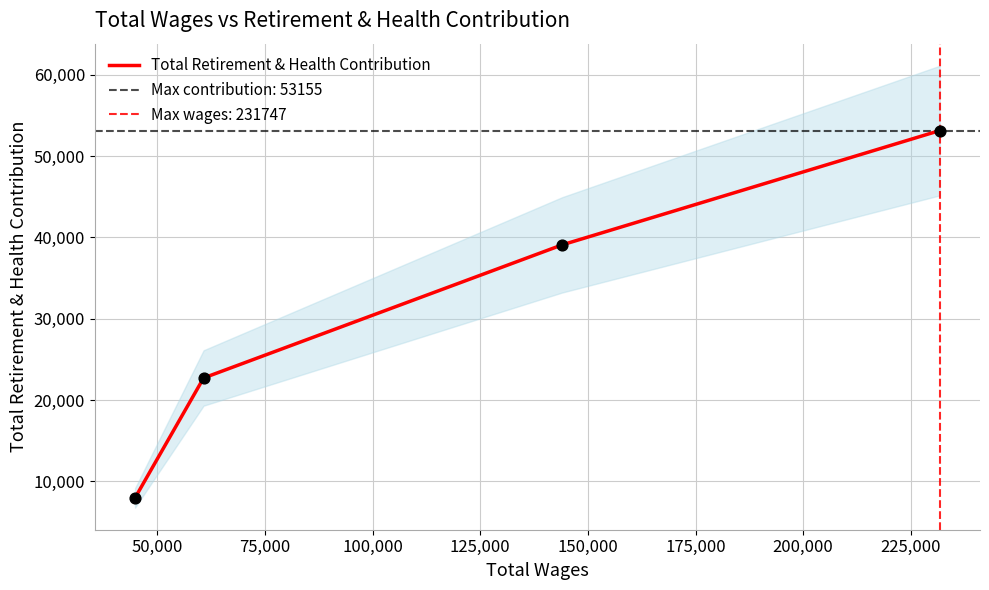

True or false: Total Retirement & Health Contribution has more than 1 points higher than both neighbors.

False